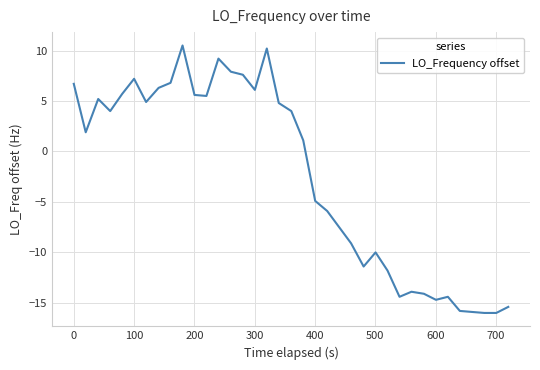

What is the sum of all values?

-90.0